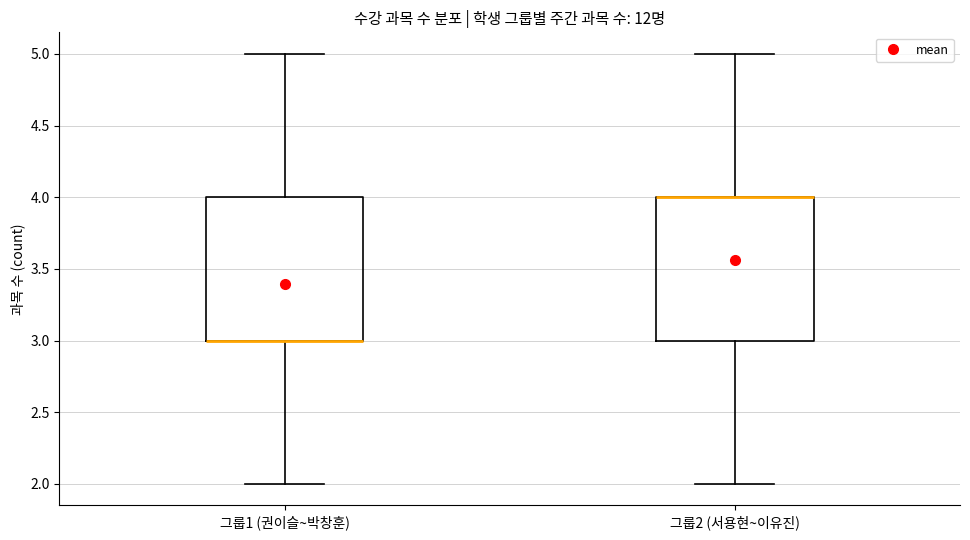

Where does the lower whisker of the box for 그룹1 (권이슬~박창훈) end on the y-axis? The values are not printed on the chart, so give them approximately, as read against the axis.

2